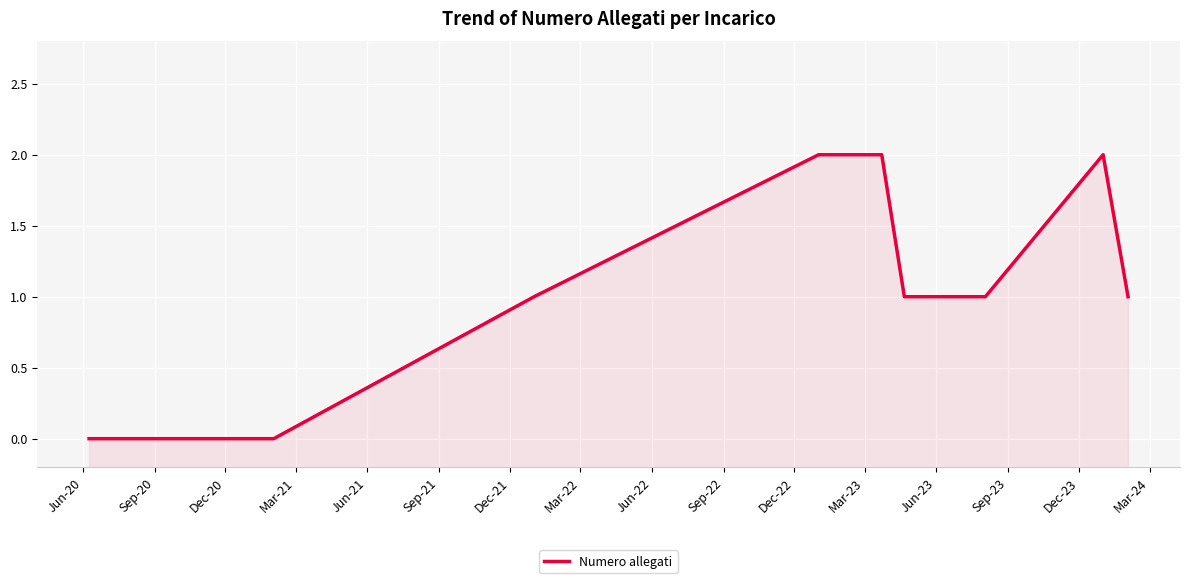

The chart shows a value of 1 at Jun-22. True or false?

True